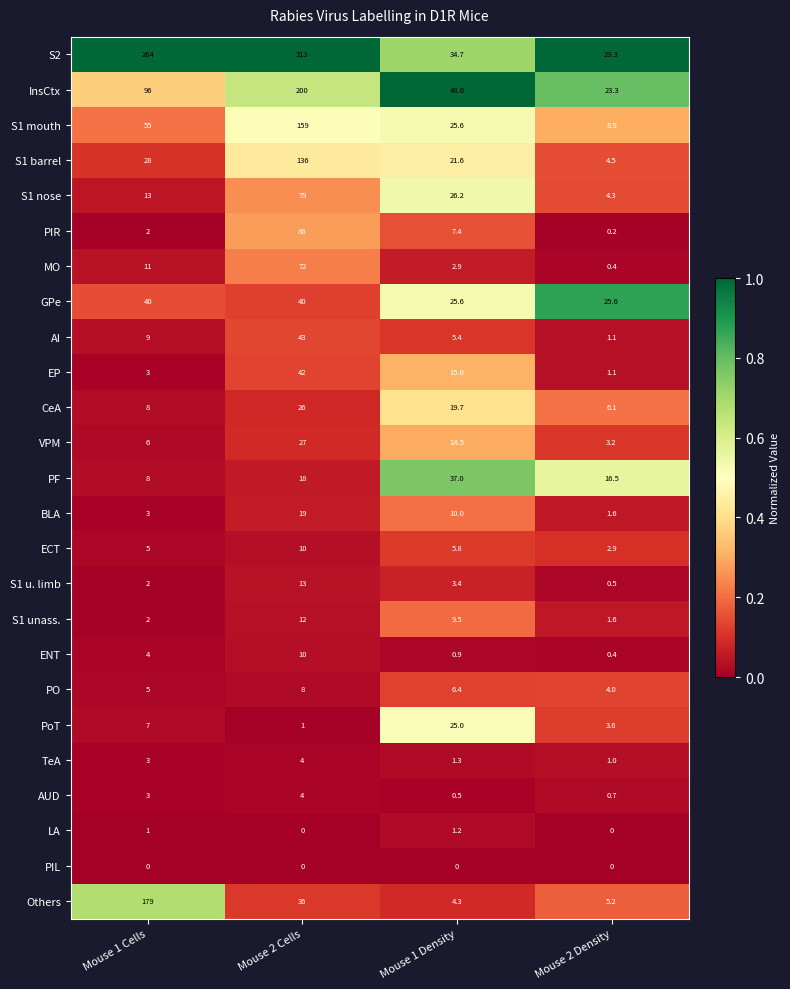

What is the difference between the maximum and minimum values in the ENT series?

9.6